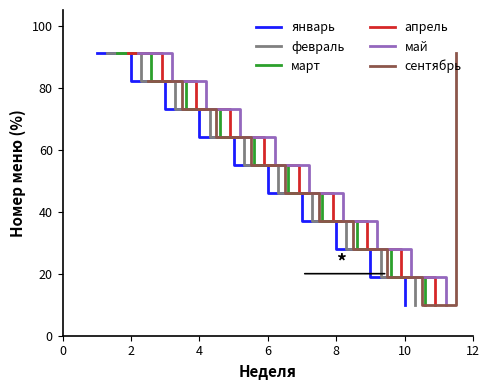

What is the highest value of the январь series?

91.0